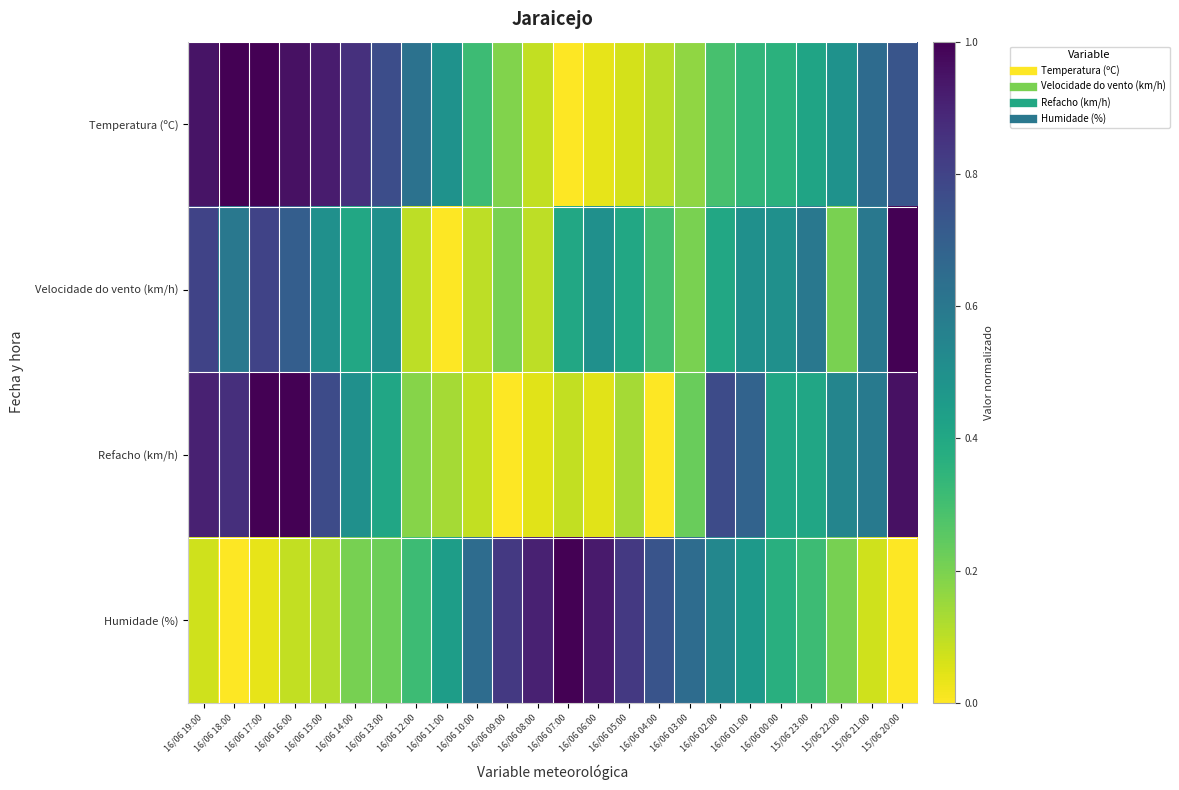

Reading right to left, list all the values displayed in this chart.

Temperatura (ºC): 15/06 20:00=0.7	15/06 21:00=0.6	15/06 22:00=0.5	15/06 23:00=0.4	16/06 00:00=0.4	16/06 01:00=0.3	16/06 02:00=0.3	16/06 03:00=0.2	16/06 04:00=0.1	16/06 05:00=0.1	16/06 06:00=0.0	16/06 07:00=0.0	16/06 08:00=0.1	16/06 09:00=0.2	16/06 10:00=0.3	16/06 11:00=0.5	16/06 12:00=0.6	16/06 13:00=0.8	16/06 14:00=0.9	16/06 15:00=0.9	16/06 16:00=1.0	16/06 17:00=1.0	16/06 18:00=1.0	16/06 19:00=0.9
Velocidade do vento (km/h): 15/06 20:00=1.0	15/06 21:00=0.6	15/06 22:00=0.2	15/06 23:00=0.6	16/06 00:00=0.5	16/06 01:00=0.5	16/06 02:00=0.4	16/06 03:00=0.2	16/06 04:00=0.3	16/06 05:00=0.4	16/06 06:00=0.5	16/06 07:00=0.4	16/06 08:00=0.1	16/06 09:00=0.2	16/06 10:00=0.1	16/06 11:00=0.0	16/06 12:00=0.1	16/06 13:00=0.5	16/06 14:00=0.4	16/06 15:00=0.5	16/06 16:00=0.7	16/06 17:00=0.8	16/06 18:00=0.6	16/06 19:00=0.8
Refacho (km/h): 15/06 20:00=1.0	15/06 21:00=0.6	15/06 22:00=0.5	15/06 23:00=0.4	16/06 00:00=0.4	16/06 01:00=0.7	16/06 02:00=0.8	16/06 03:00=0.2	16/06 04:00=0.0	16/06 05:00=0.1	16/06 06:00=0.0	16/06 07:00=0.1	16/06 08:00=0.0	16/06 09:00=0.0	16/06 10:00=0.1	16/06 11:00=0.1	16/06 12:00=0.2	16/06 13:00=0.4	16/06 14:00=0.5	16/06 15:00=0.8	16/06 16:00=1.0	16/06 17:00=1.0	16/06 18:00=0.9	16/06 19:00=0.9
Humidade (%): 15/06 20:00=0.0	15/06 21:00=0.1	15/06 22:00=0.2	15/06 23:00=0.3	16/06 00:00=0.4	16/06 01:00=0.5	16/06 02:00=0.5	16/06 03:00=0.6	16/06 04:00=0.7	16/06 05:00=0.8	16/06 06:00=0.9	16/06 07:00=1.0	16/06 08:00=0.9	16/06 09:00=0.8	16/06 10:00=0.6	16/06 11:00=0.4	16/06 12:00=0.3	16/06 13:00=0.2	16/06 14:00=0.2	16/06 15:00=0.1	16/06 16:00=0.1	16/06 17:00=0.0	16/06 18:00=0.0	16/06 19:00=0.1